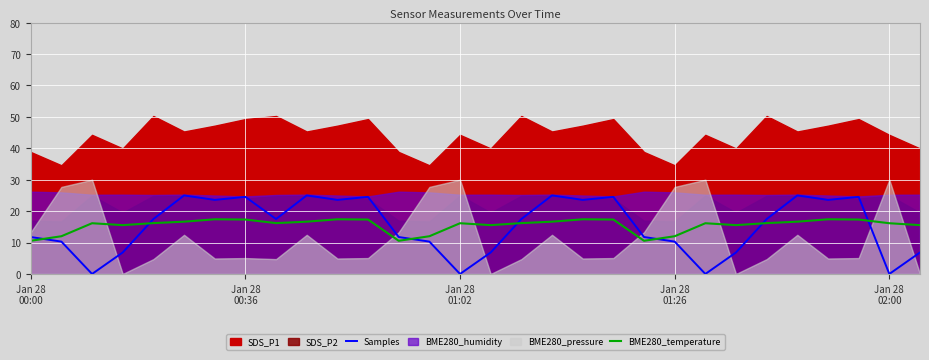

After their last crossing, which series has the higher values: Samples or BME280_temperature?

BME280_temperature